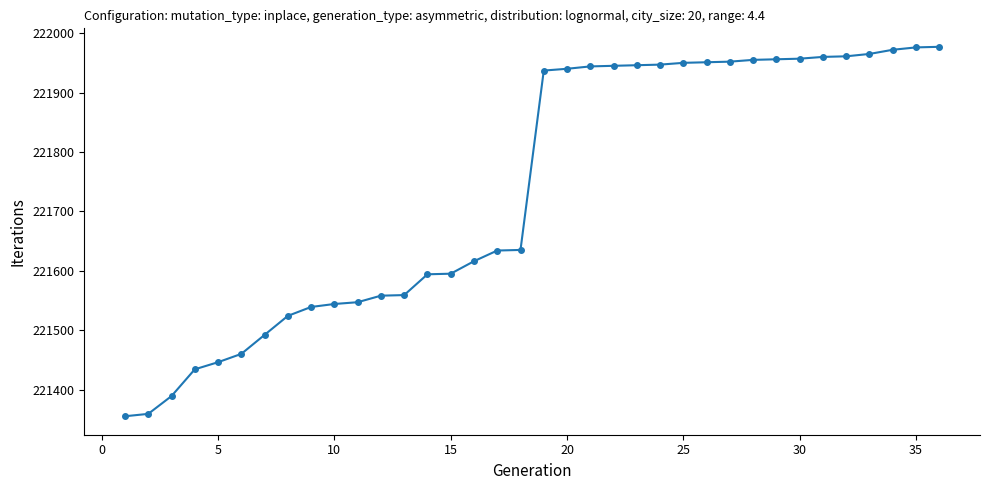

What is the maximum value shown in the chart?

221977